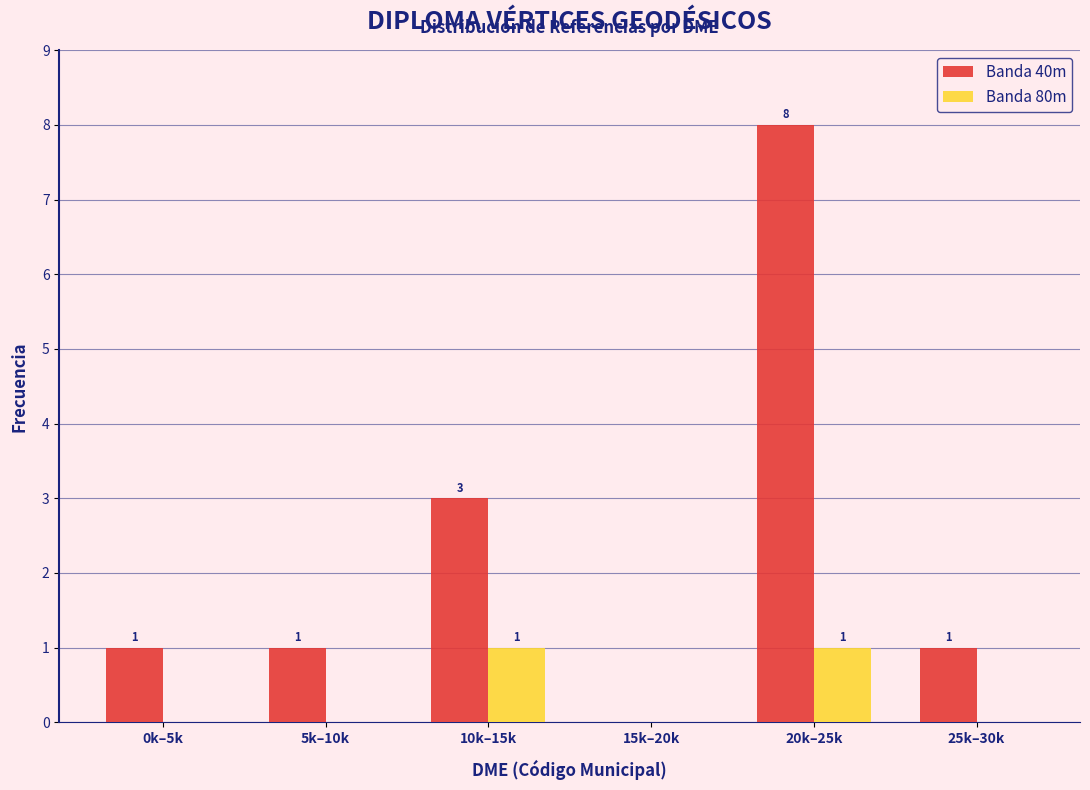

Reading left to right, list all the values displayed in this chart.

Banda 40m: 0k–5k=1	5k–10k=1	10k–15k=3	15k–20k=0	20k–25k=8	25k–30k=1
Banda 80m: 0k–5k=0	5k–10k=0	10k–15k=1	15k–20k=0	20k–25k=1	25k–30k=0